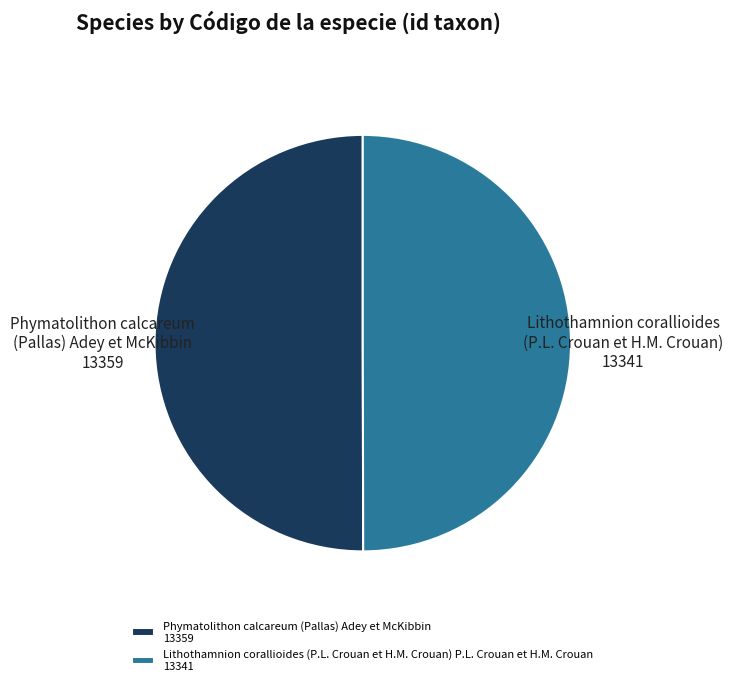

Approximately how many times larger is the value at Phymatolithon calcareum (Pallas) Adey et McKibbin 13359 compared to Lithothamnion corallioides (P.L. Crouan et H.M. Crouan) P.L. Crouan et H.M. Crouan 13341?

1.0